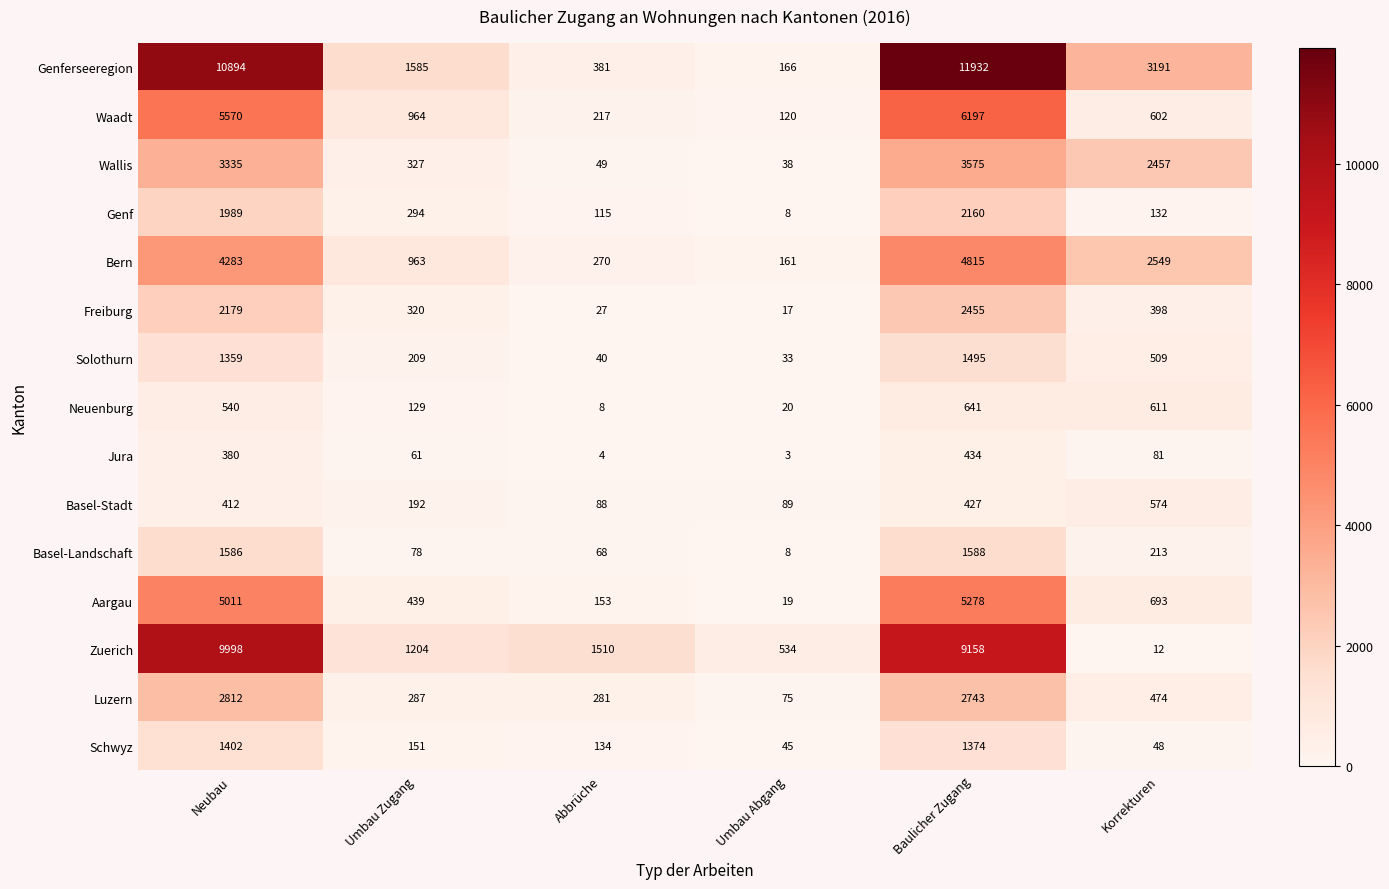

What is the maximum value for Zuerich?

9998